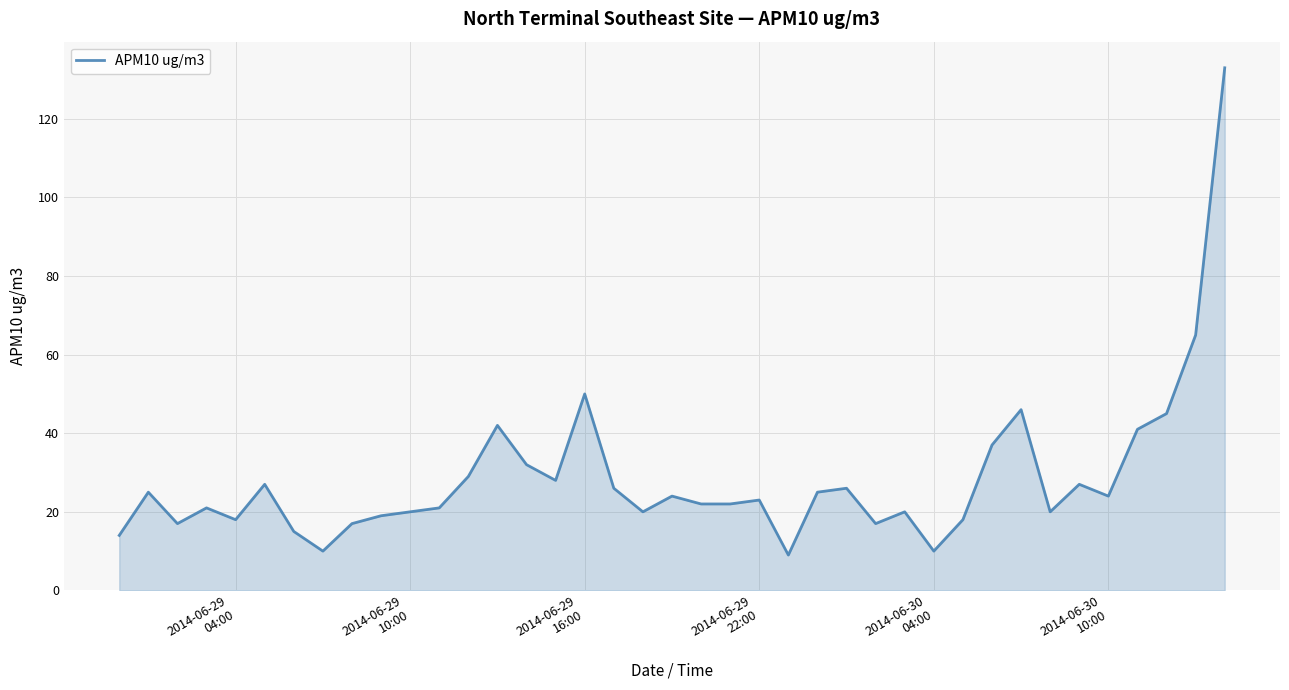

What is the difference between the maximum and minimum values?

124